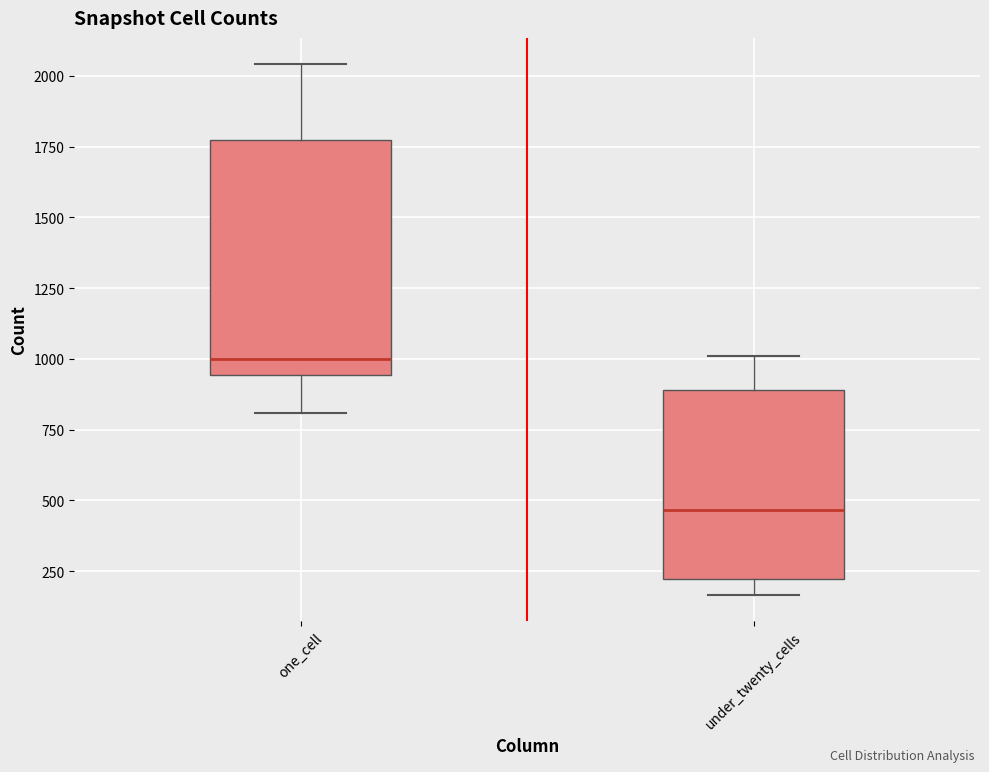

Reading left to right, transcribe this box plot: for each box, give where its median line is, the range the box spans, and where its two whiskers end, as read against the y-axis. The values are not printed on the chart, so give them approximately, as read against the axis.

one_cell: median 1000, box 950 to 1750, whiskers 800 to 2050
under_twenty_cells: median 450, box 200 to 900, whiskers 150 to 1000